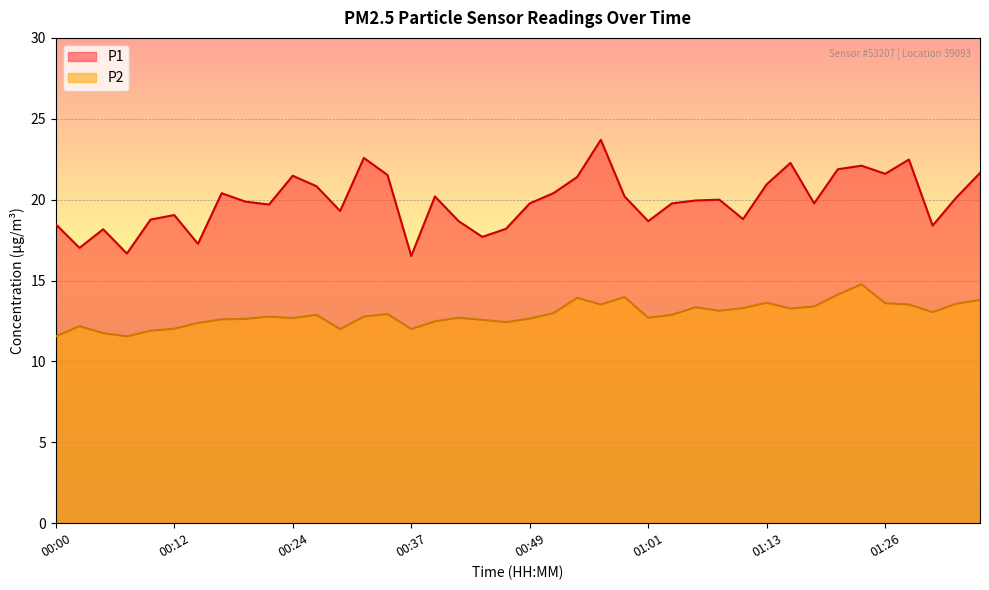

The P2 series shows 2.9 at 00:46. True or false?

False